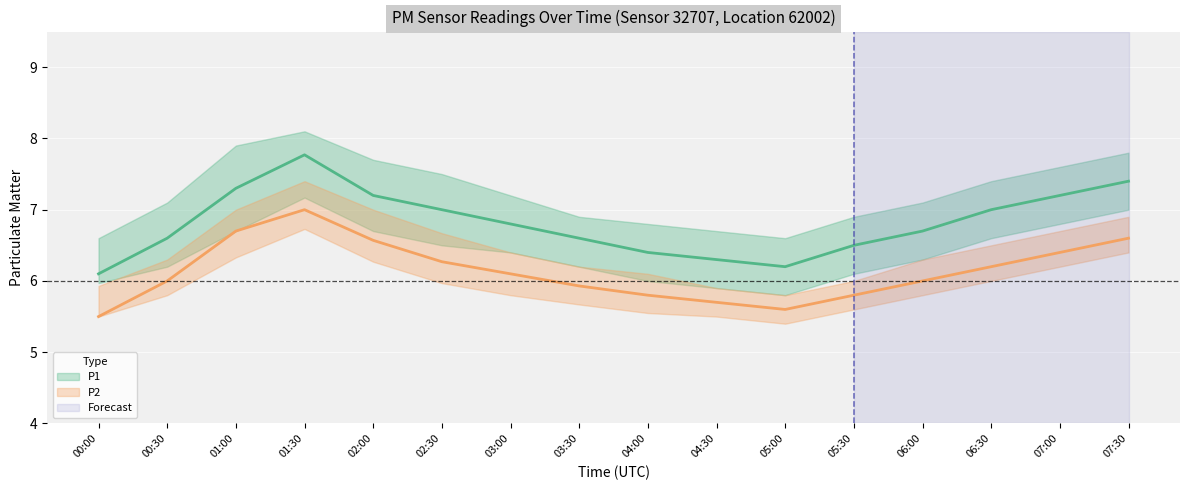

What are all the series names shown in the legend?

P1, P2